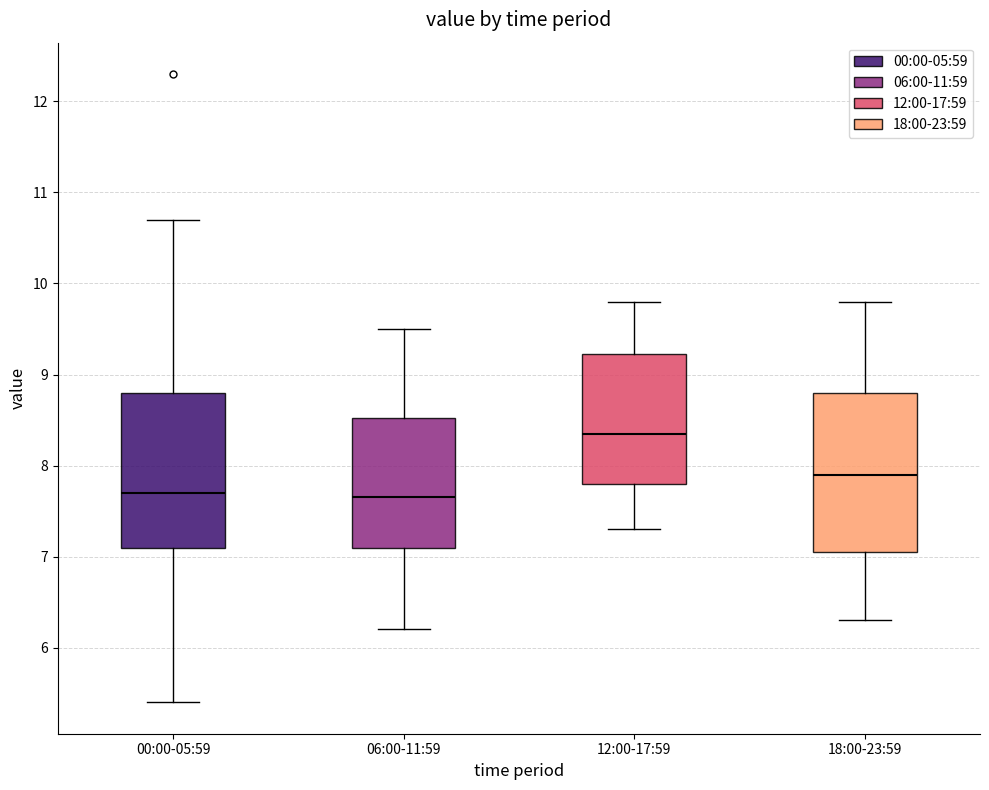

Reading left to right, transcribe this box plot: for each box, give where its median line is, the range the box spans, and where its two whiskers end, as read against the y-axis. The values are not printed on the chart, so give them approximately, as read against the axis.

00:00-05:59: median 7.7, box 7.1 to 8.8, whiskers 5.4 to 10.7
06:00-11:59: median 7.7, box 7.1 to 8.5, whiskers 6.2 to 9.5
12:00-17:59: median 8.4, box 7.8 to 9.2, whiskers 7.3 to 9.8
18:00-23:59: median 7.9, box 7.1 to 8.8, whiskers 6.3 to 9.8